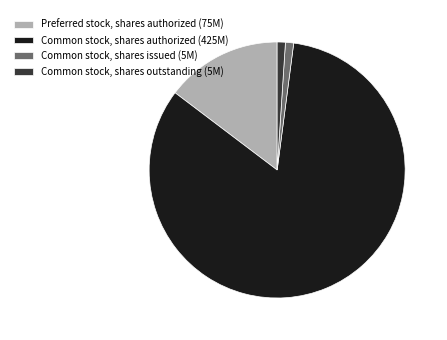

Do Common stock, shares issued and Preferred stock, shares authorized together represent more than half of the pie?

No